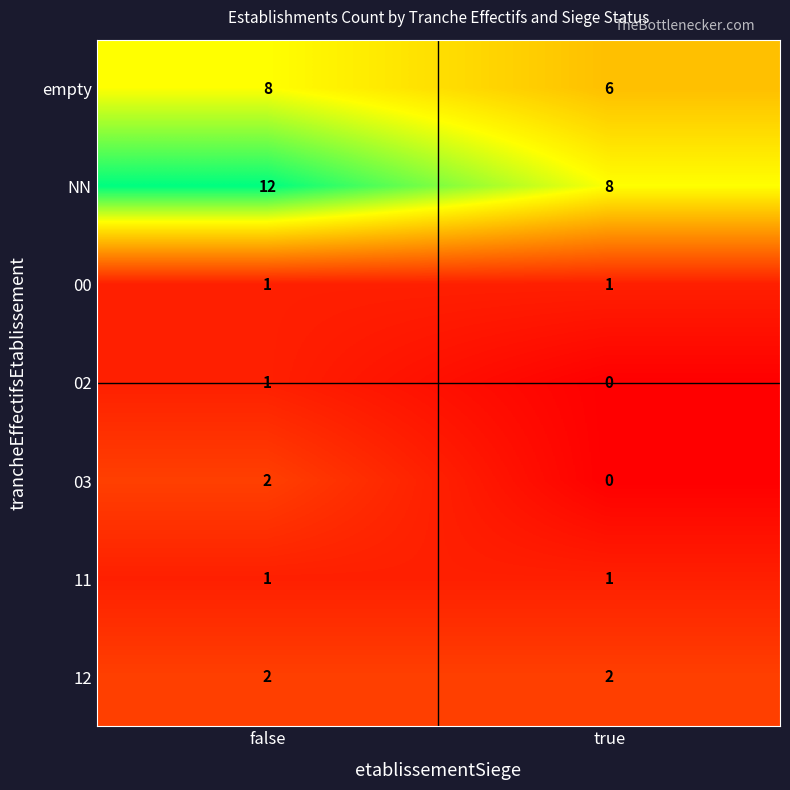

What is the total value across all series at true?

18